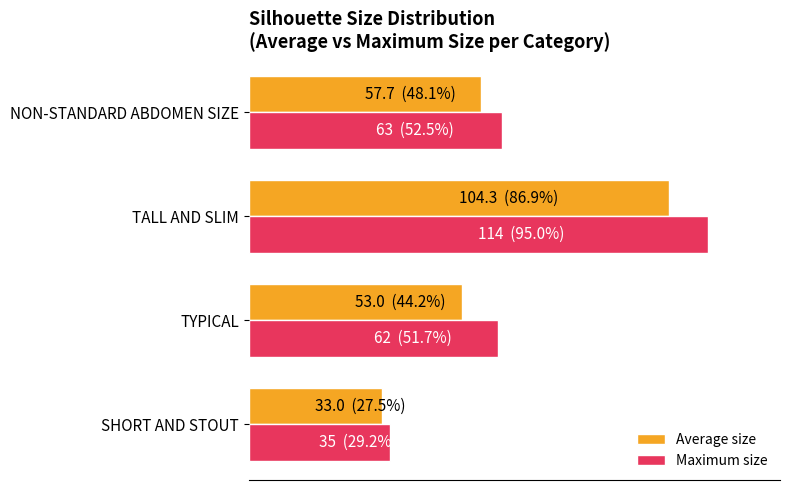

What are all the series names shown in the legend?

Average size, Maximum size